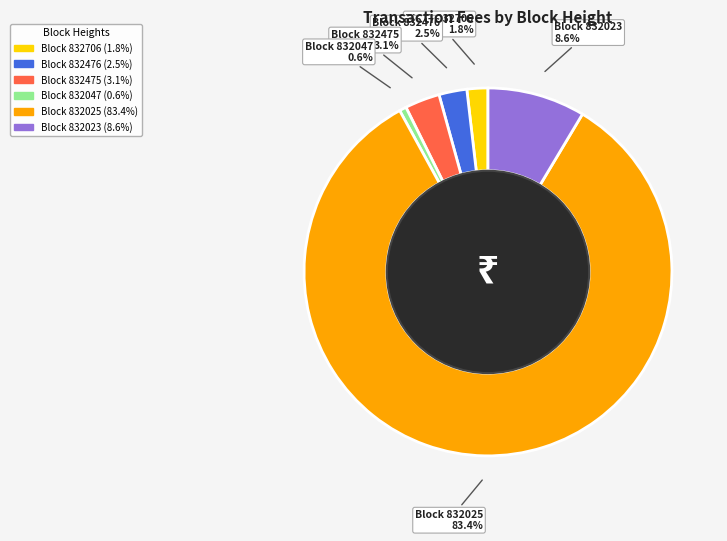

Between Block 832023 and Block 832476, which is larger?

Block 832023